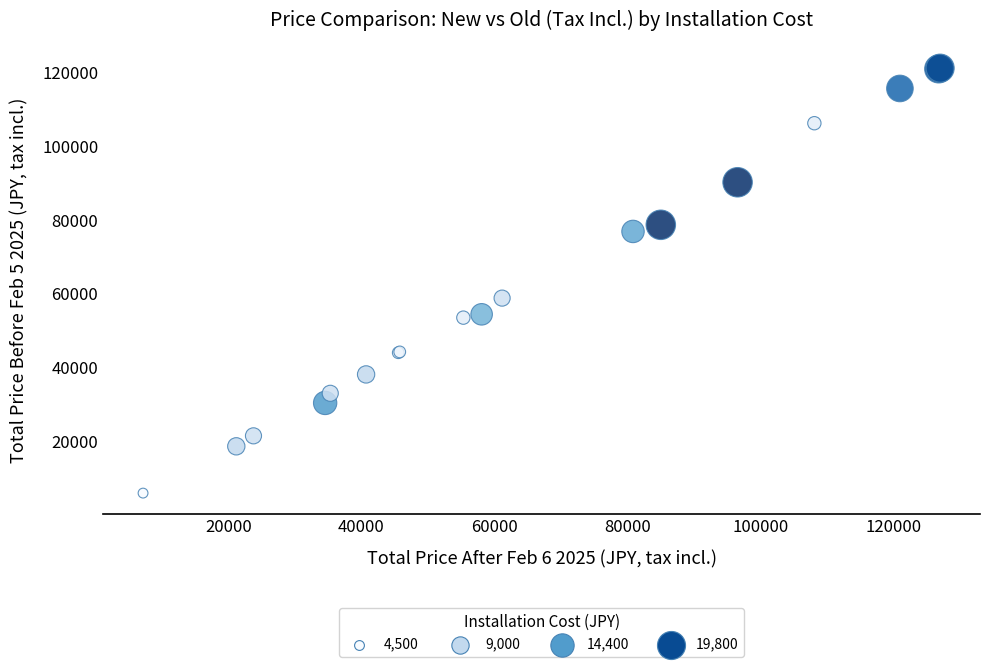

What Y value in the scatter plot is closest to 63536?

58784